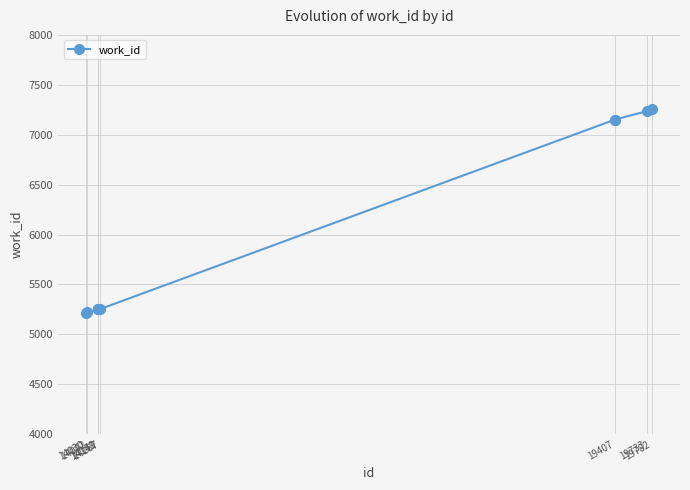

What is the greatest value displayed?

7258